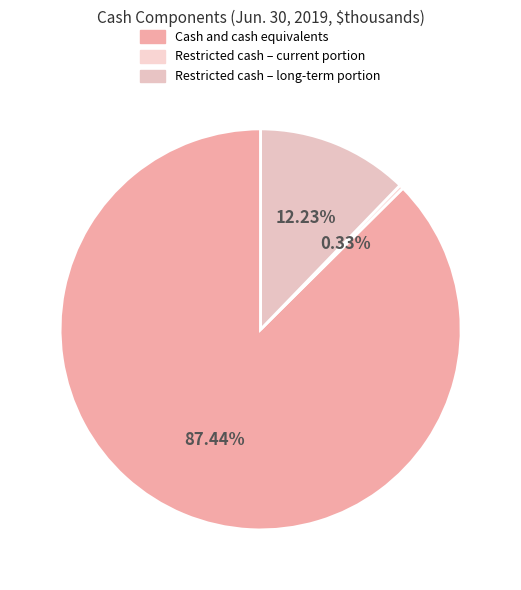

To the nearest percent, what is the difference between the largest and smallest slice percentages?

87%